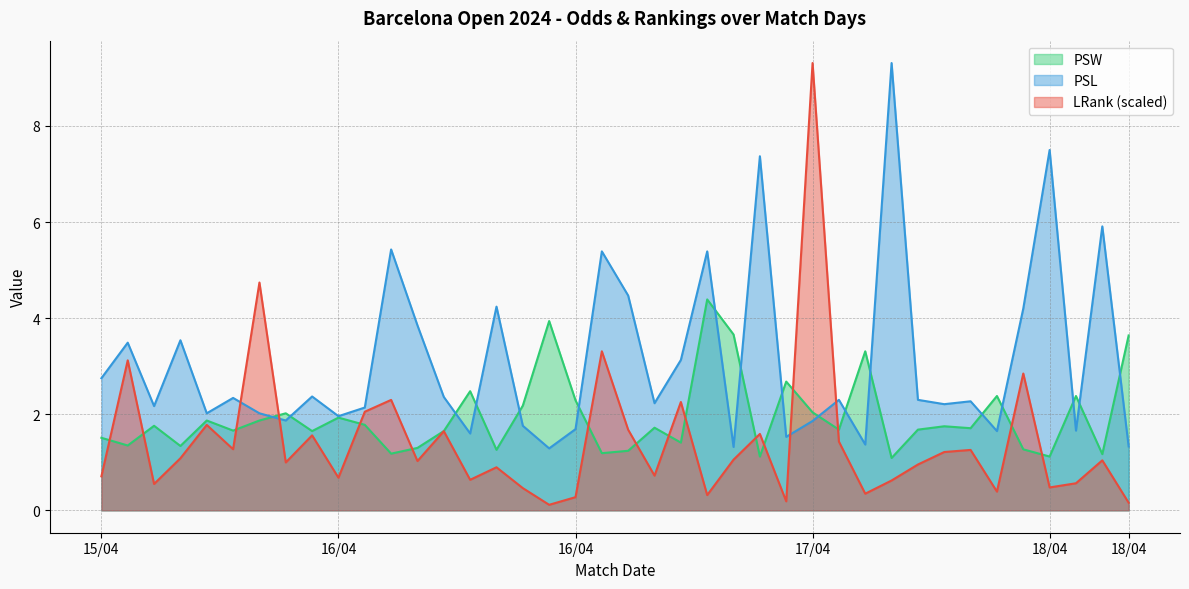

Which series has the widest spread of values?

LRank (scaled)